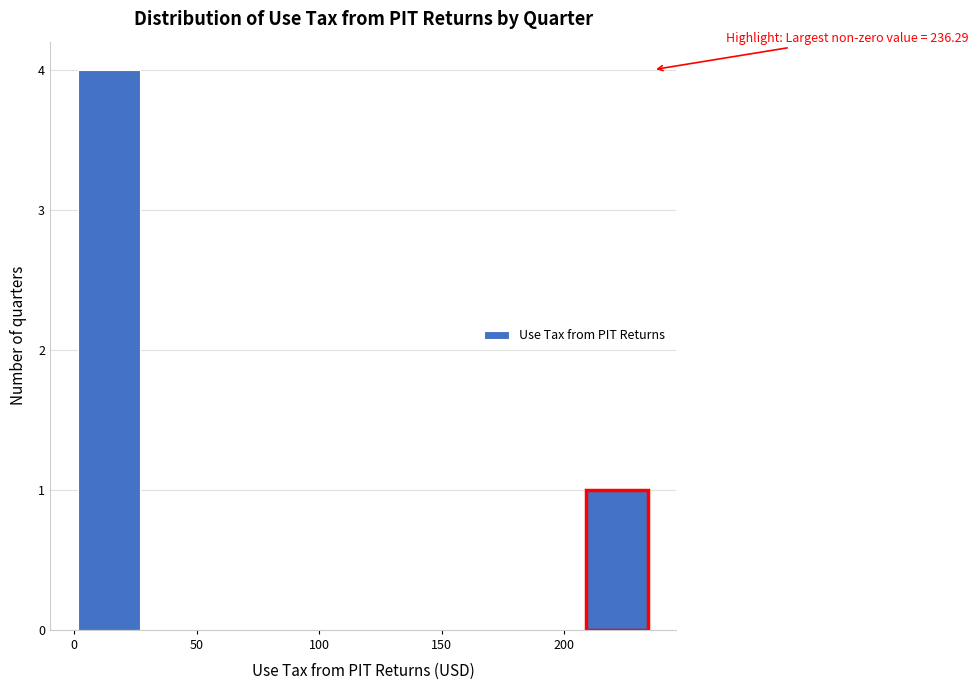

Which range on the x-axis has the tallest bar?

0 to 30